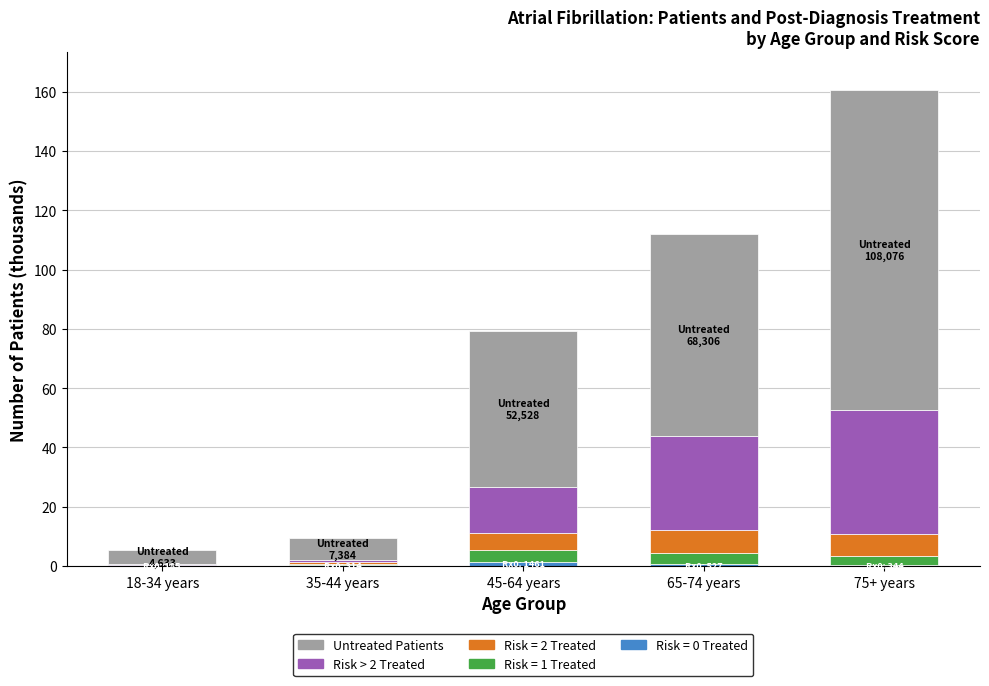

At which category is the sum across all series the highest?

75+ years